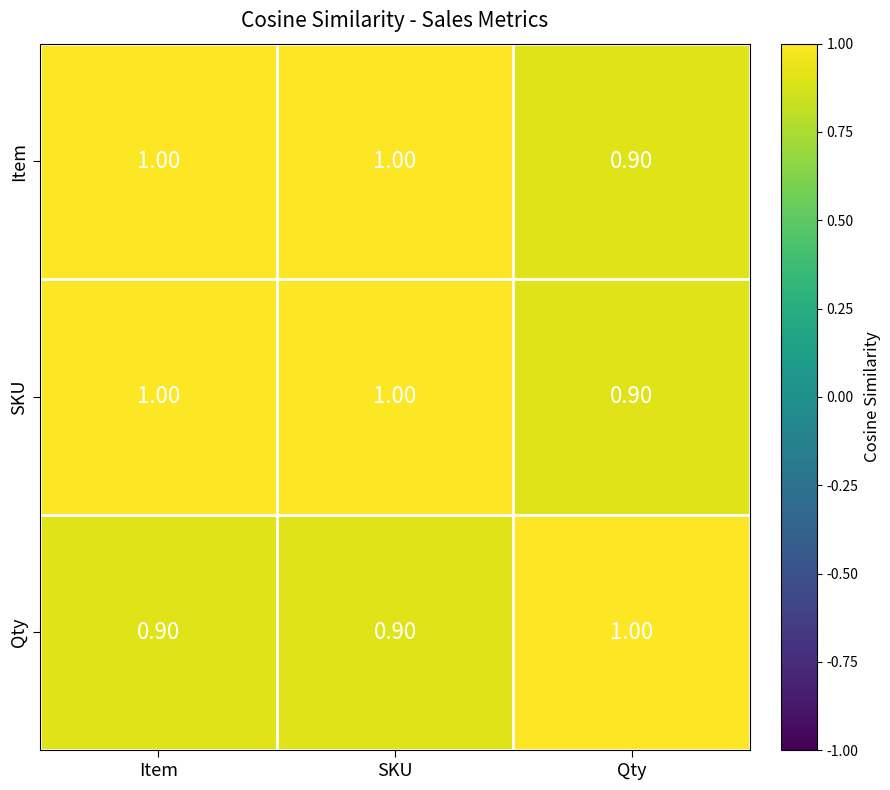

What is the total value across all series at Item?

2.9